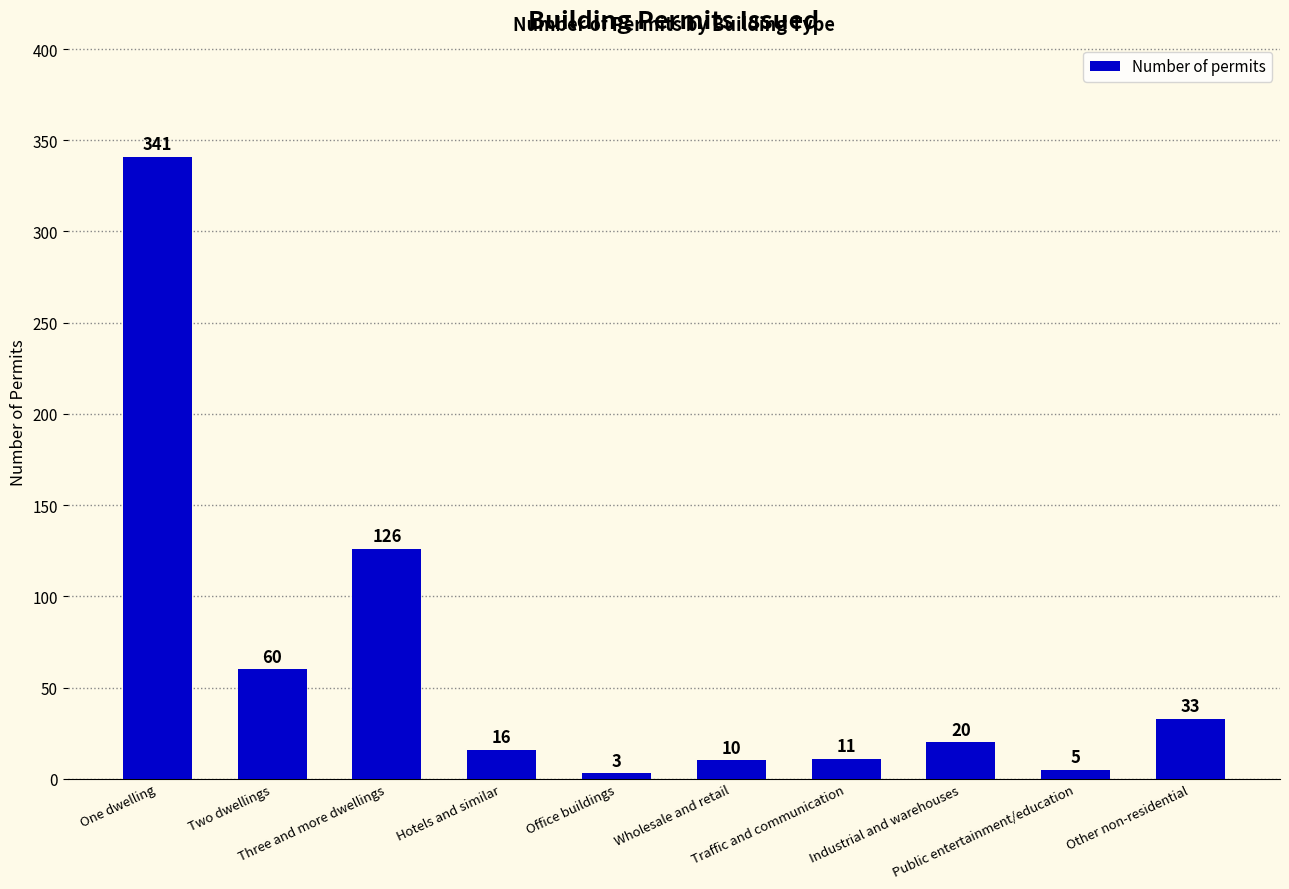

How many data points are less than 20?

5